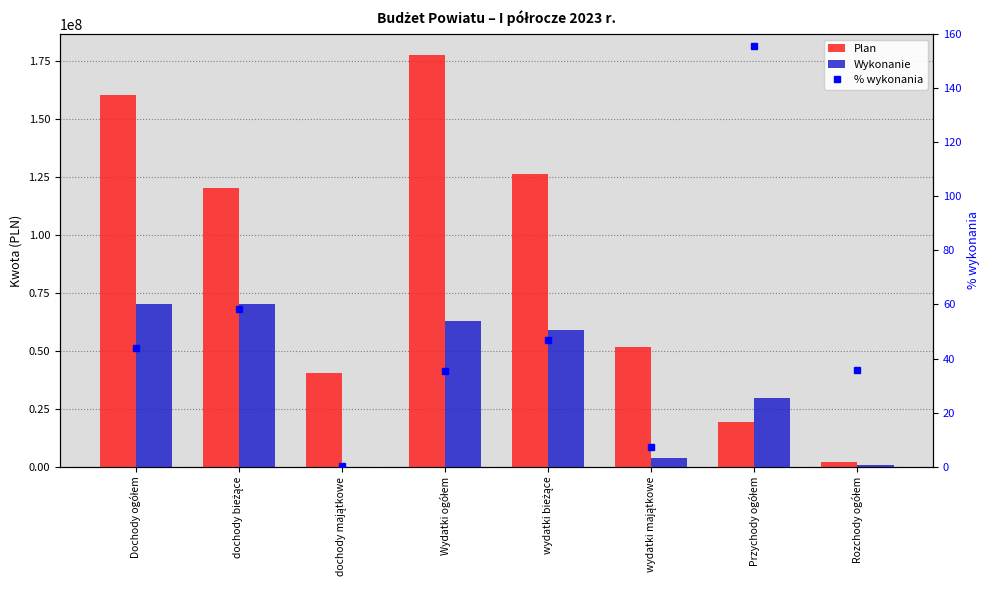

What is the difference between the second highest and minimum values in the % wykonania series?

58.2